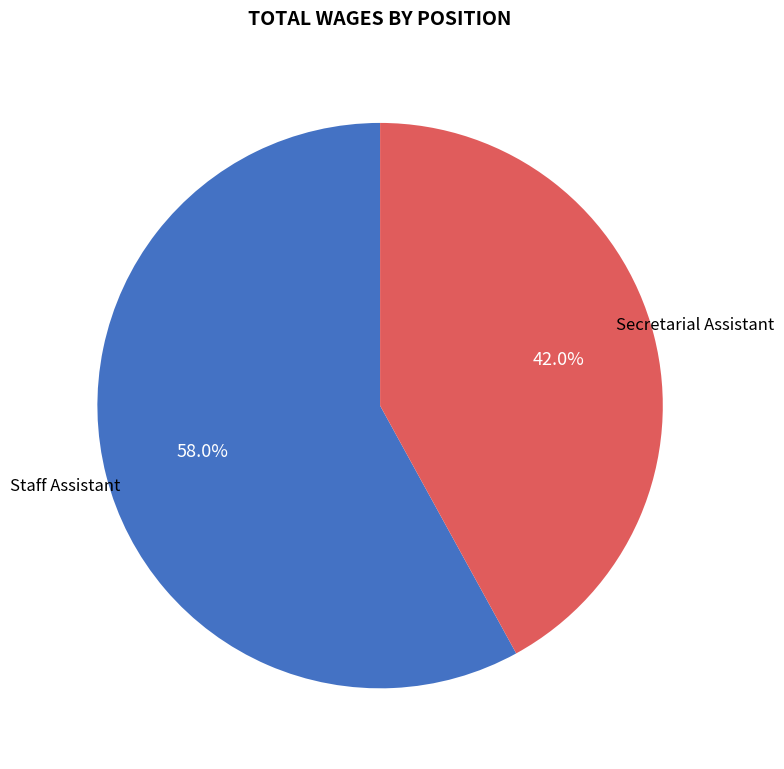

To the nearest percent, what is the average slice percentage?

50%